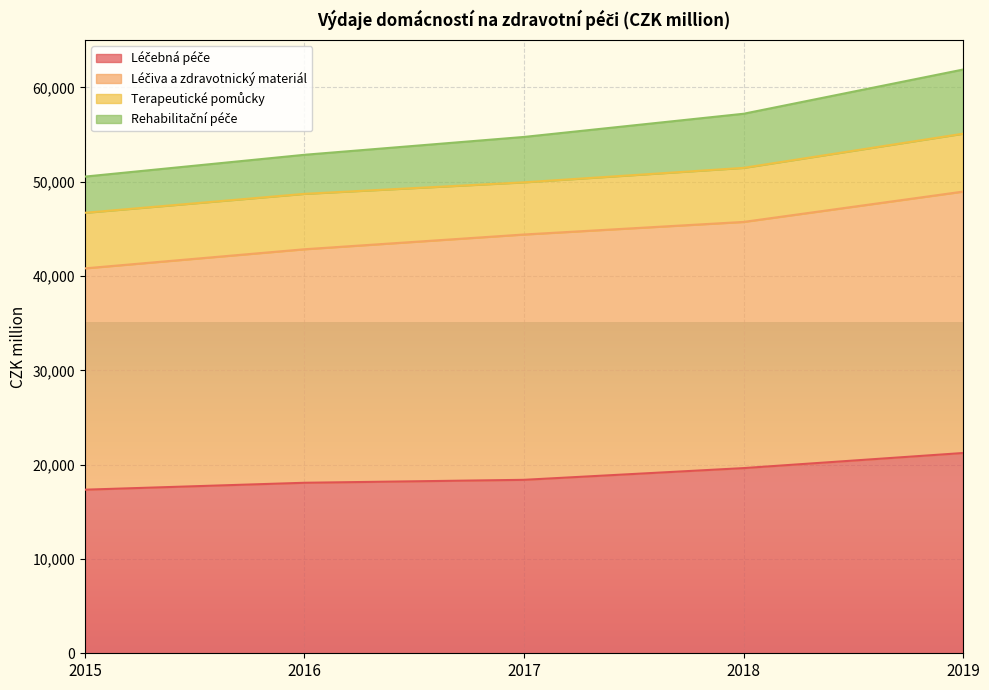

What is the value of the Rehabilitační péče point at the 1st from the left?

50541.0